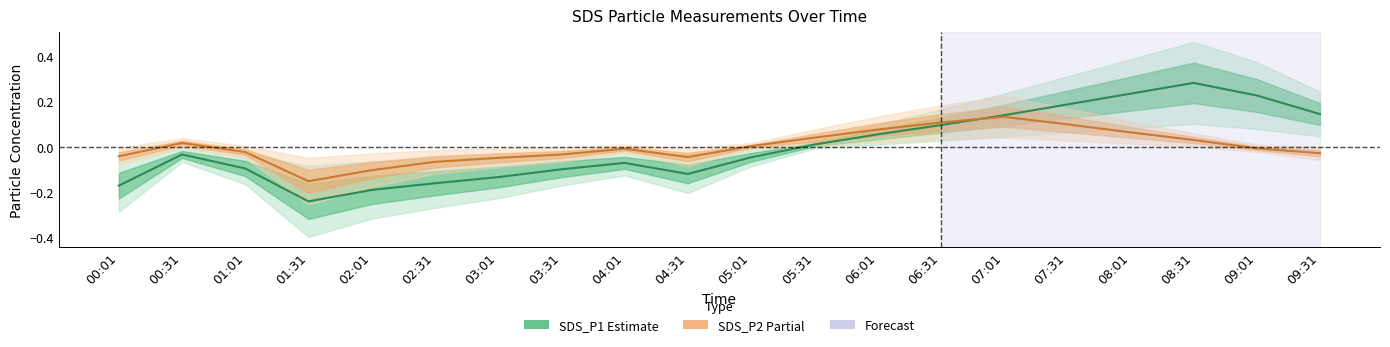

Between 02:01 and 08:31, which series saw the biggest shift?

SDS_P1 (Estimate)